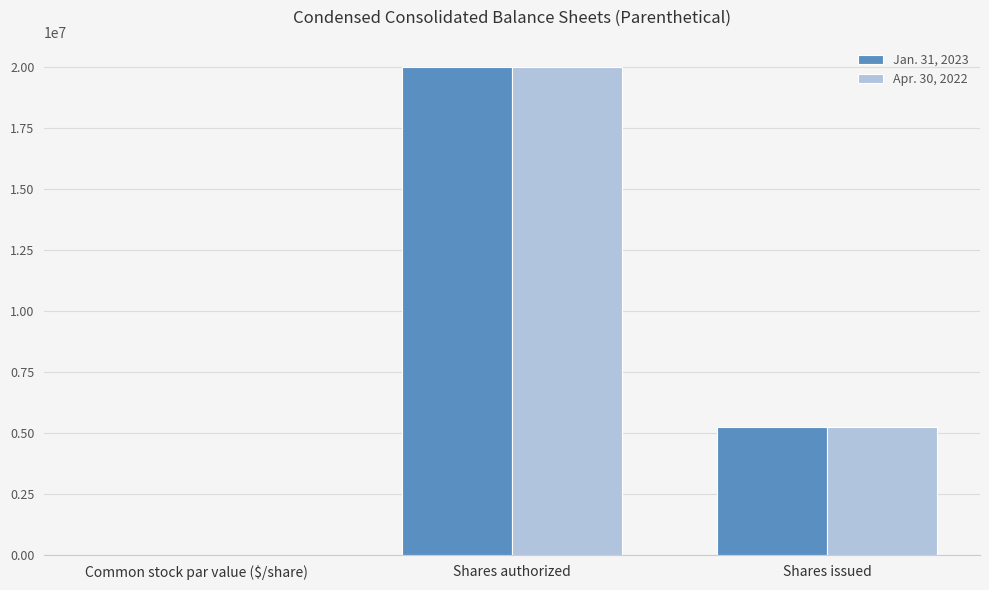

What is the total value across all series at Shares issued?

10495218.0